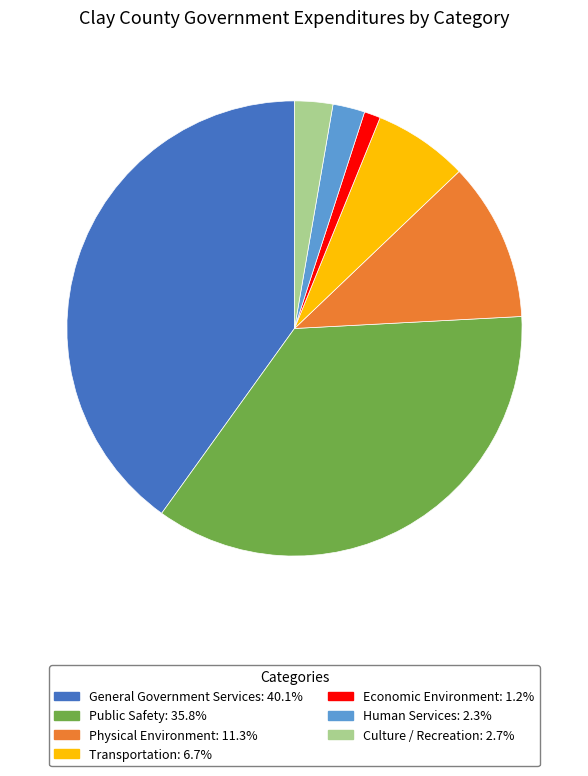

Between Human Services and Public Safety, which is larger?

Public Safety